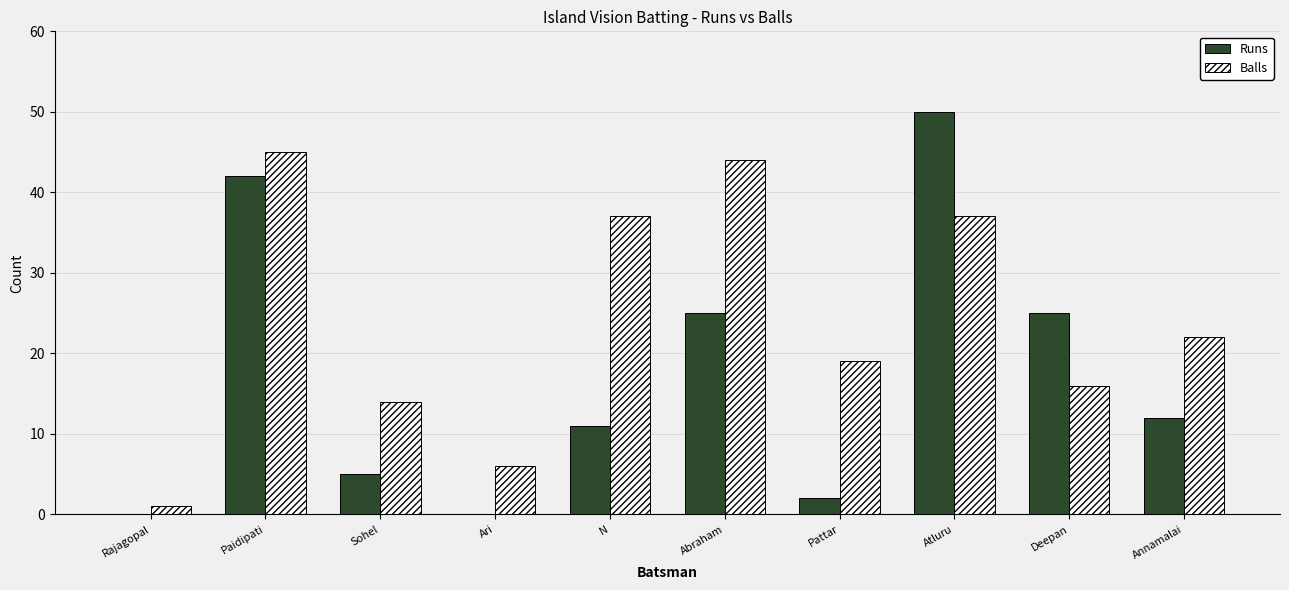

The Runs series shows 17 at N. True or false?

False